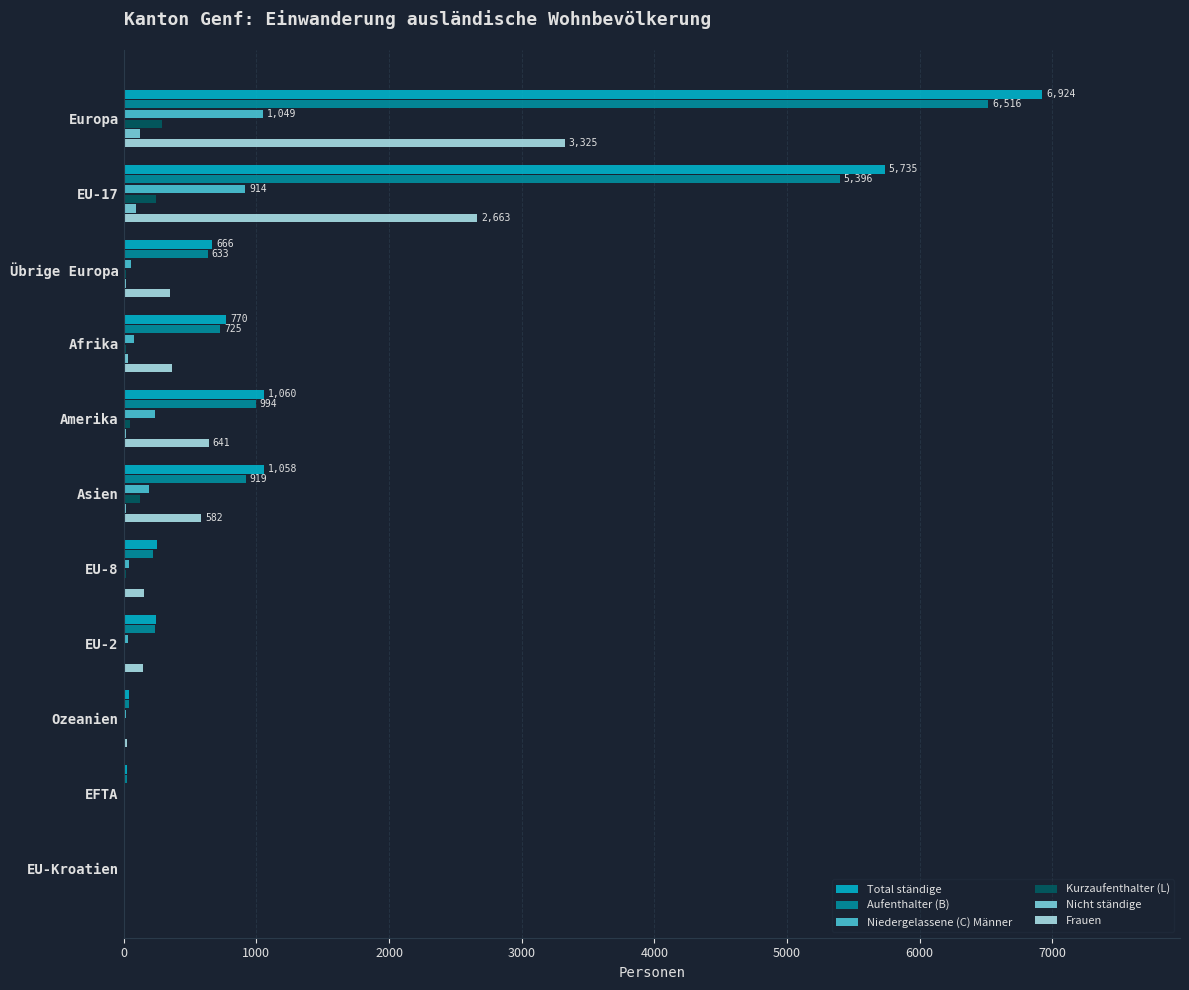

At which category is the sum across all series the highest?

Europa